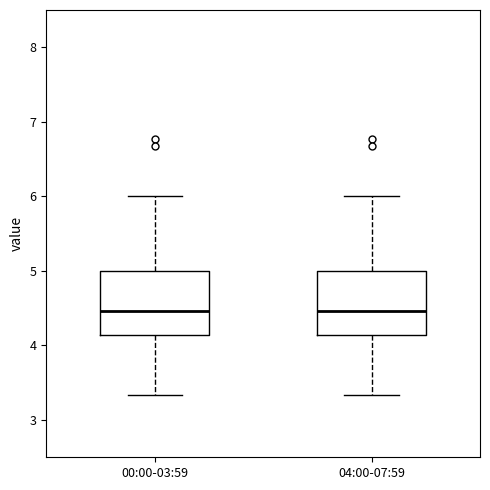

Where does the upper whisker of the box for 04:00-07:59 end on the y-axis? The values are not printed on the chart, so give them approximately, as read against the axis.

6.0